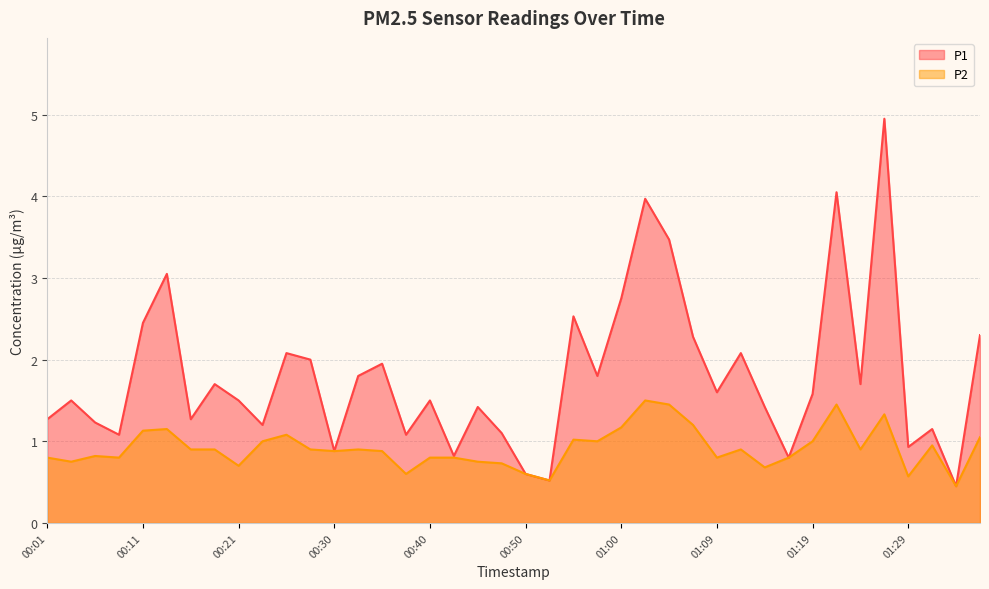

What is the difference between the P1 values at 00:57 and 00:23?

0.6